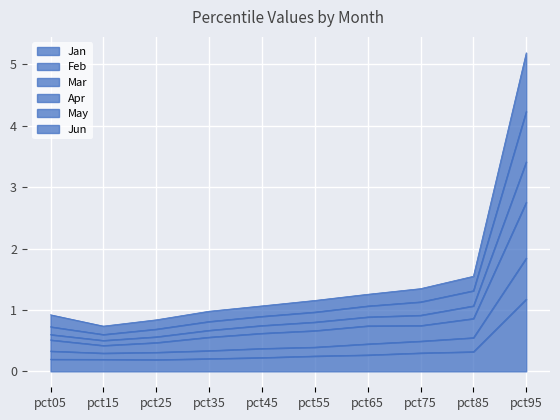

Count the number of categories in the chart.

10